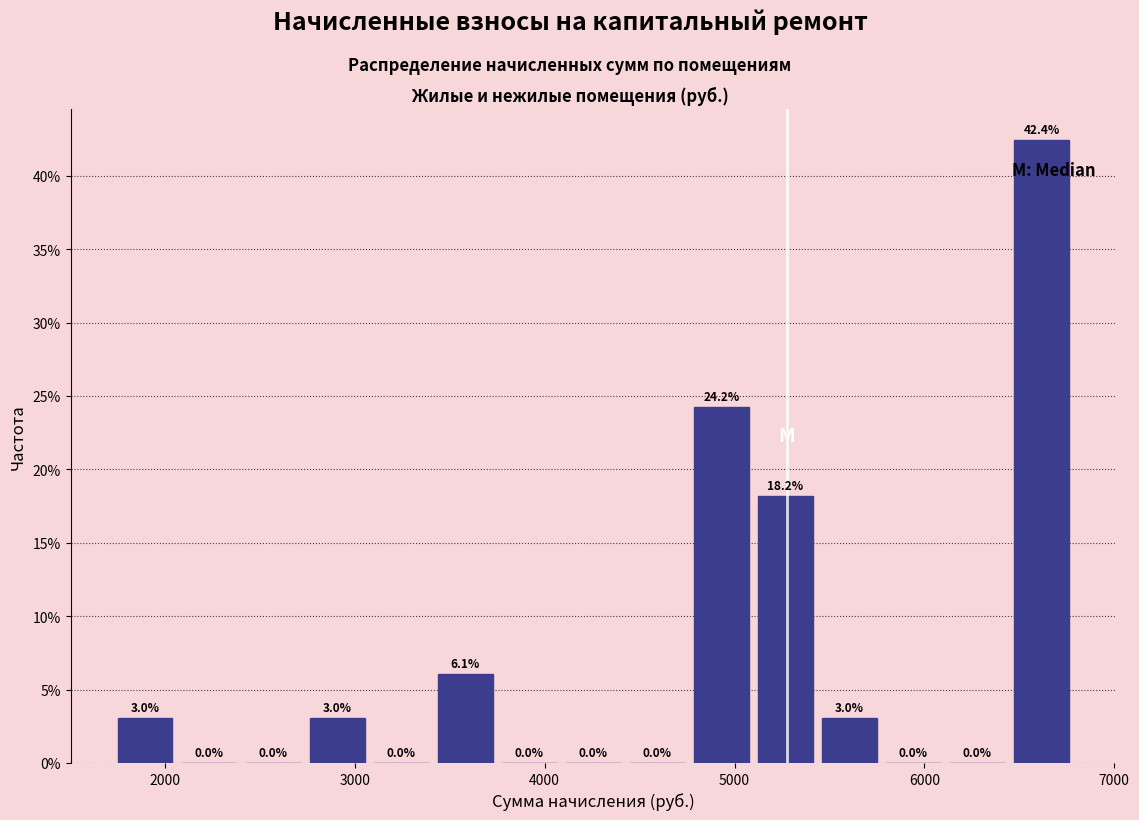

Around what value on the x-axis is the tallest bar? Give the approximate position of its centre, as read against the axis.

6600